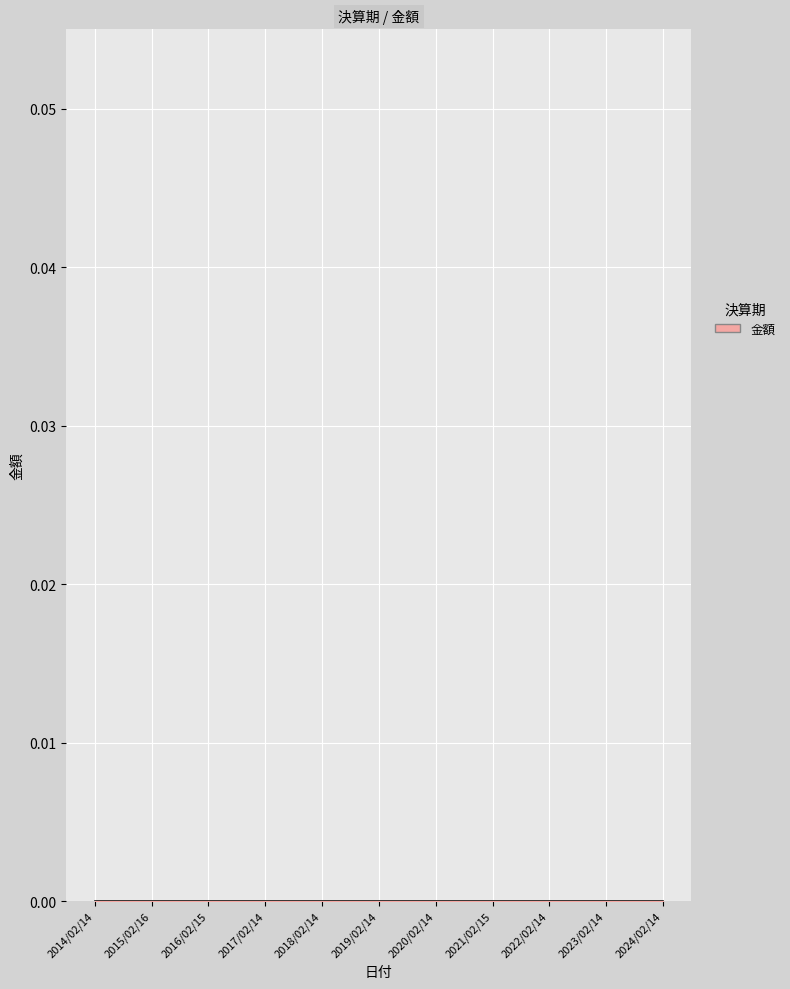

What is the label of the 11th point from the right?

2014/02/14